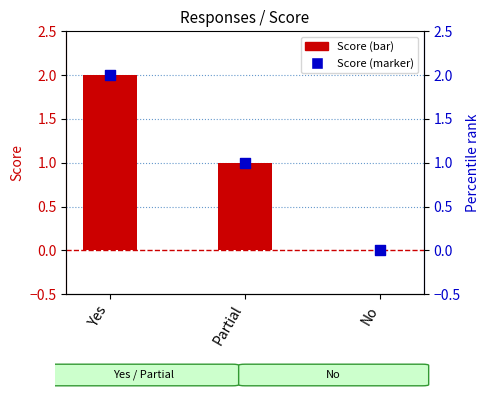

What is the change in value from Partial to No?

-1